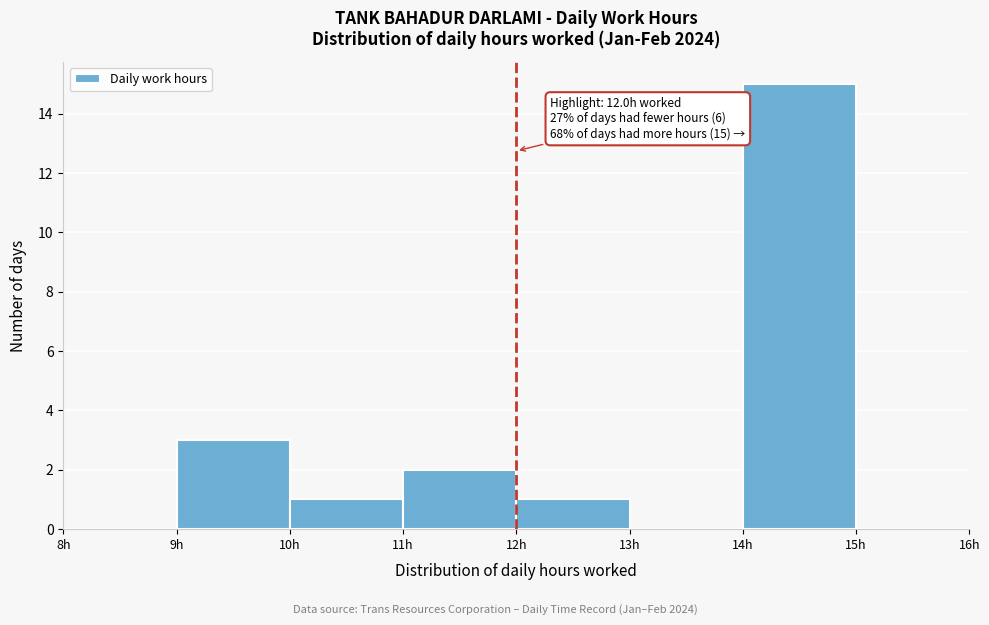

Which range on the x-axis has the tallest bar?

14 to 15